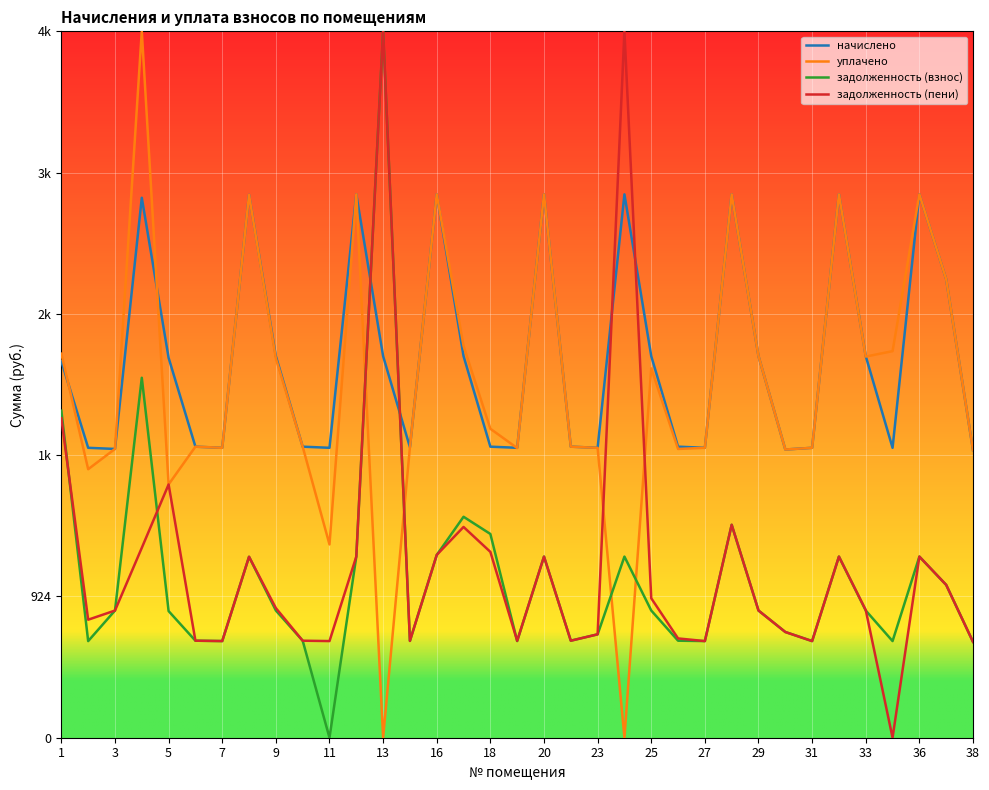

What is the difference between the maximum and minimum values in the задолженность (пени) series?

4621.0